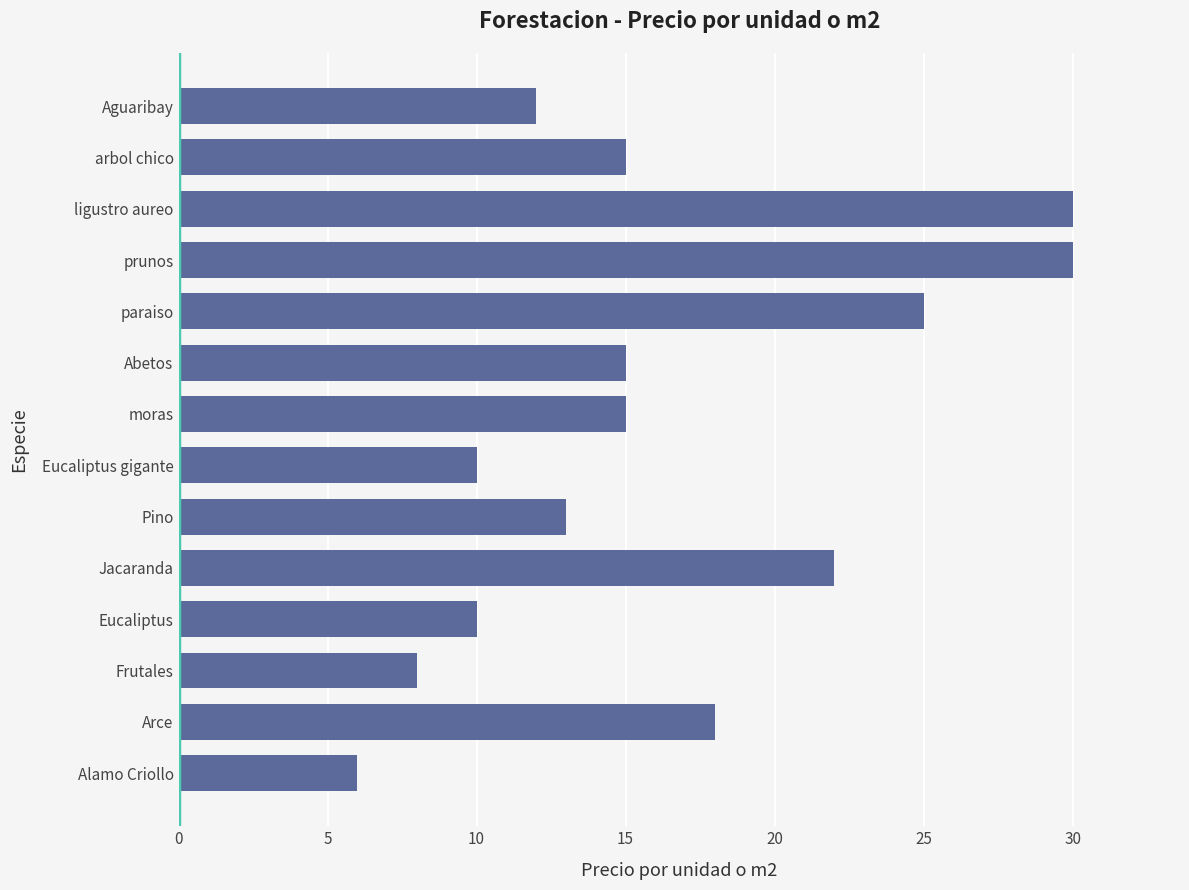

Reading bottom to top, extract all data points from this chart.

Alamo Criollo=6	Arce=18	Frutales=8	Eucaliptus=10	Jacaranda=22	Pino=13	Eucaliptus gigante=10	moras=15	Abetos=15	paraiso=25	prunos=30	ligustro aureo=30	arbol chico=15	Aguaribay=12